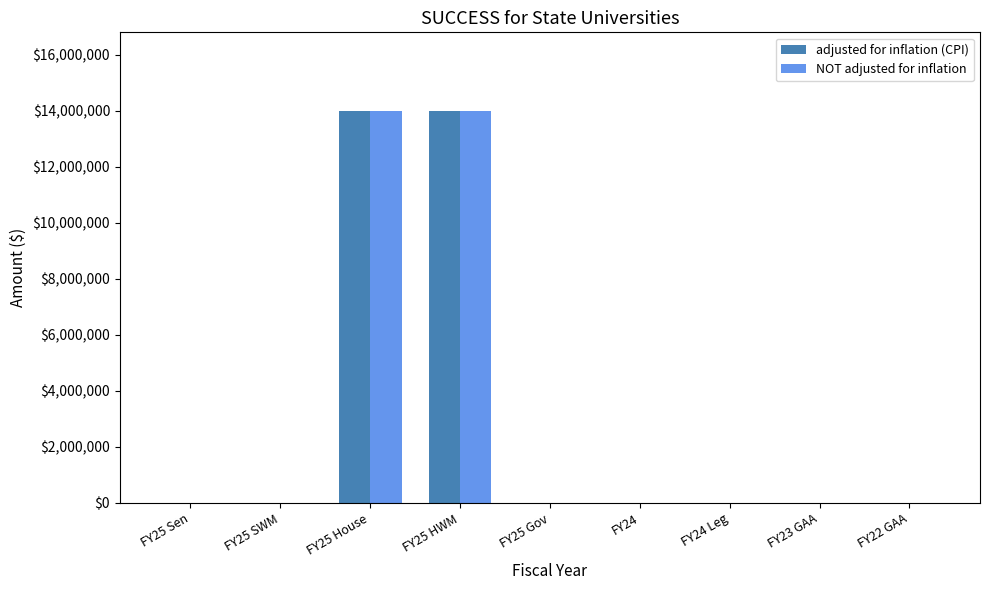

What is the maximum value for NOT adjusted for inflation?

14000000